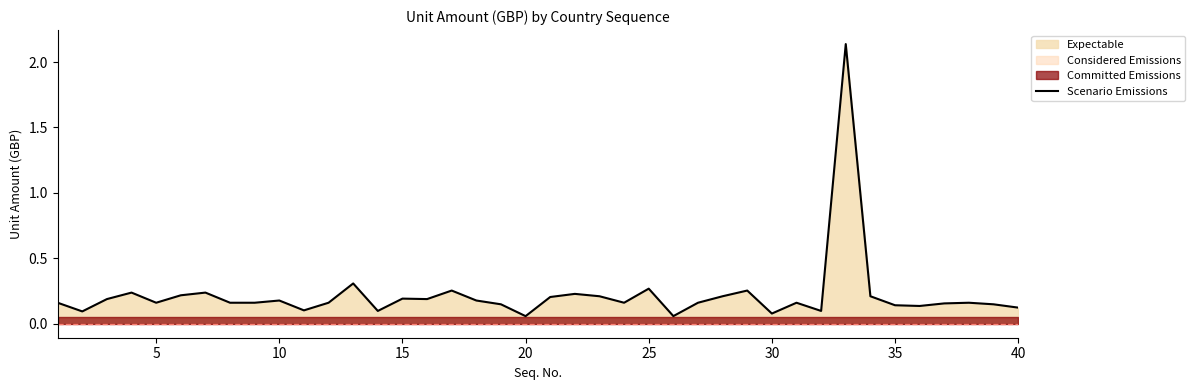

True or false: the data has more than 2 interior local peaks.

True